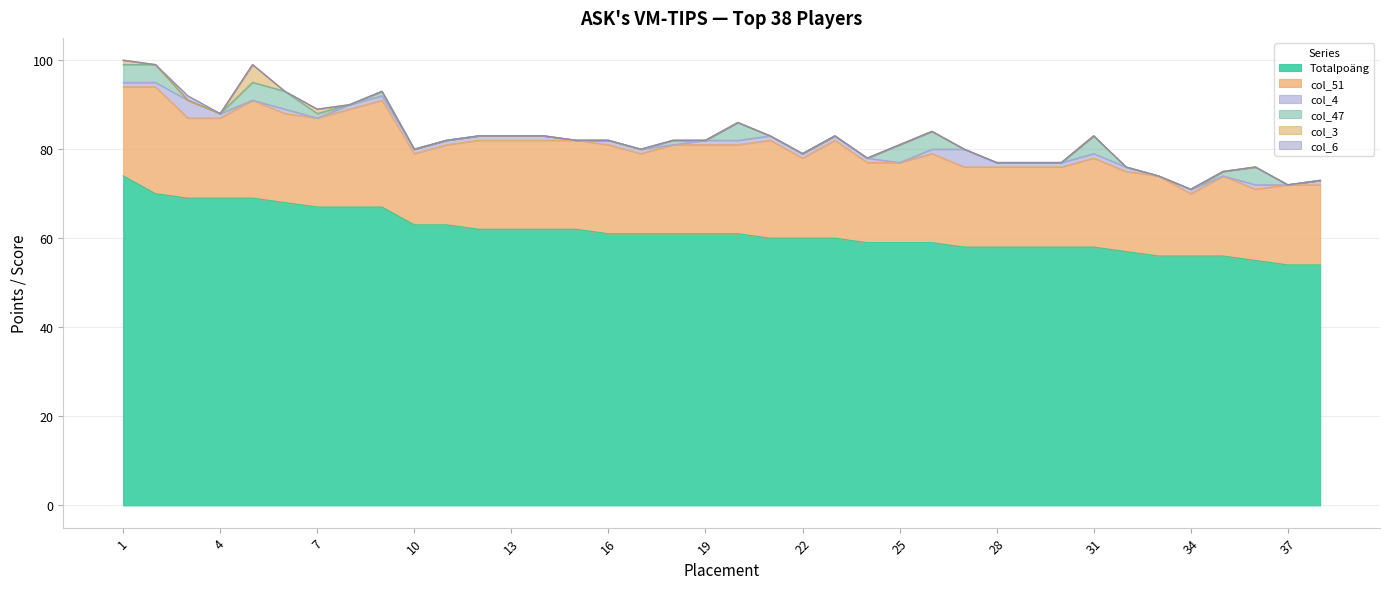

What is the value of the col_47 point at the 2nd from the left?

4